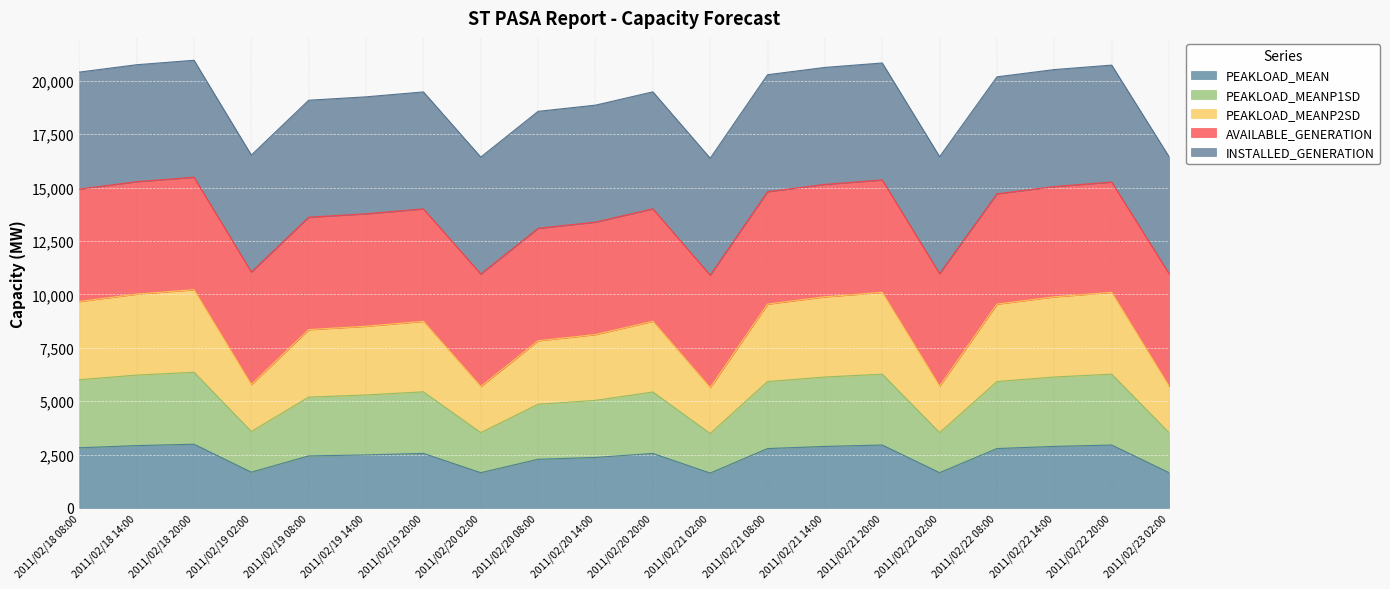

True or false: PEAKLOAD_MEAN and PEAKLOAD_MEANP2SD intersect in this chart.

False